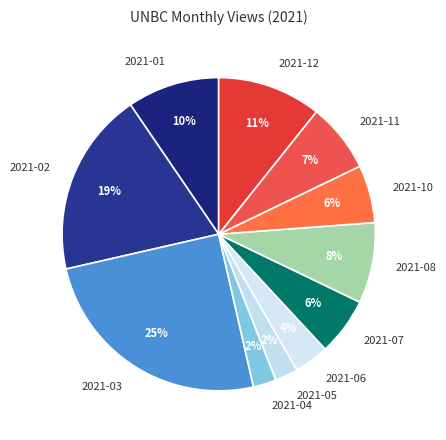

To the nearest percent, what is the difference between the largest and smallest slice percentages?

23%